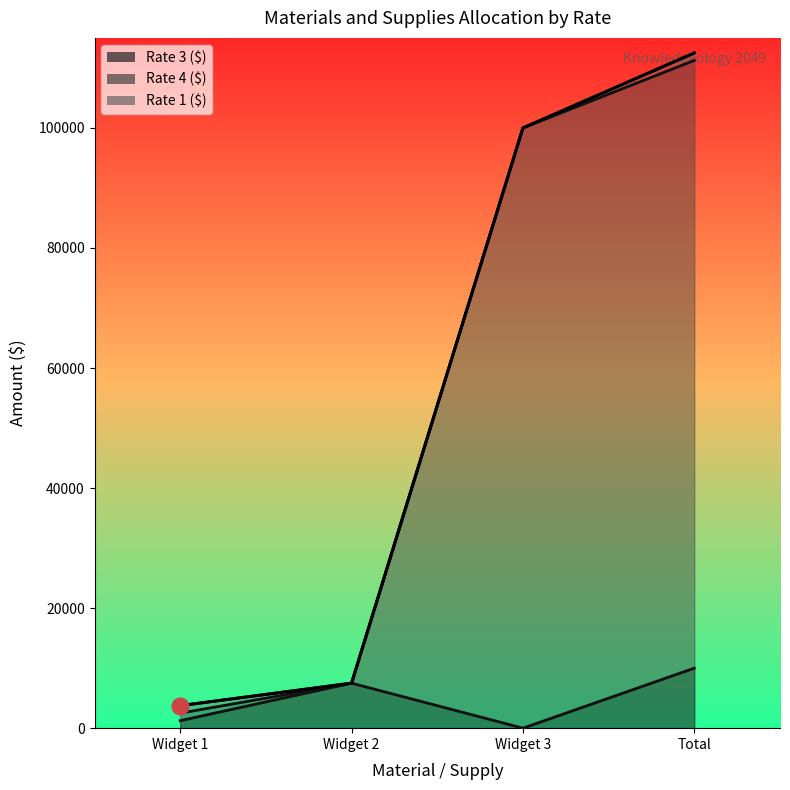

What is the label of the 2nd point from the left?

Widget 2